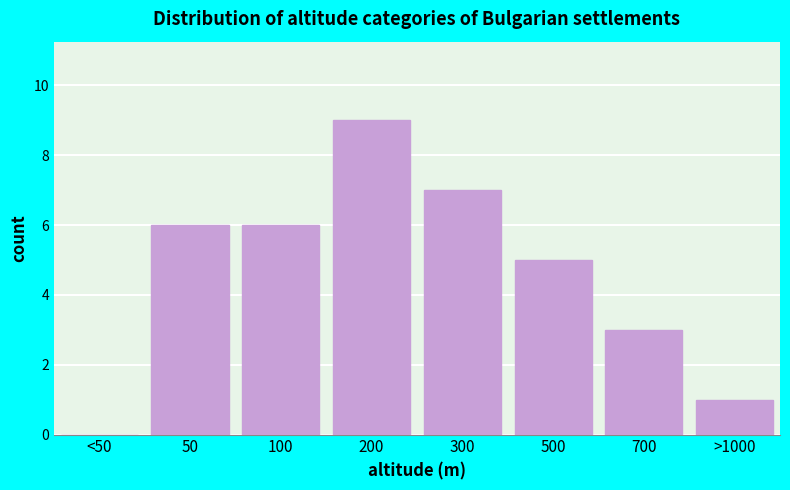

Reading left to right, list all the values displayed in this chart.

<50=0	50=6	100=6	200=9	300=7	500=5	700=3	>1000=1